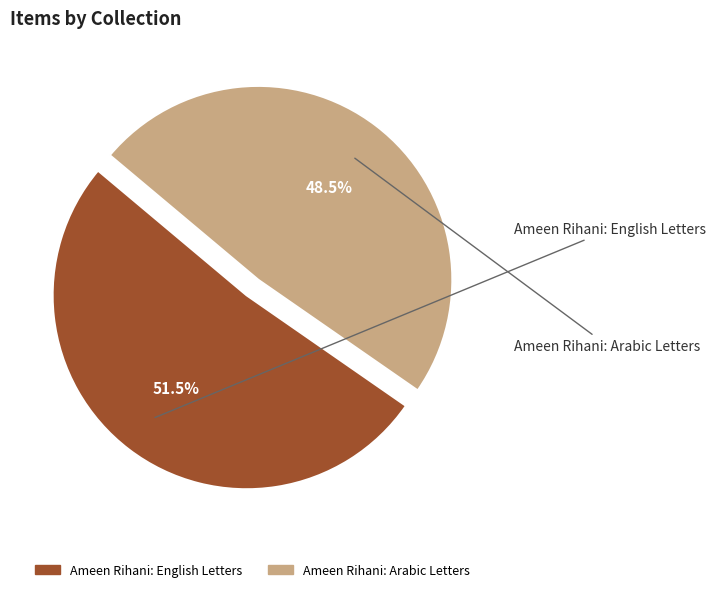

Approximately how many times larger is the value at Ameen Rihani: Arabic Letters compared to Ameen Rihani: English Letters?

0.9